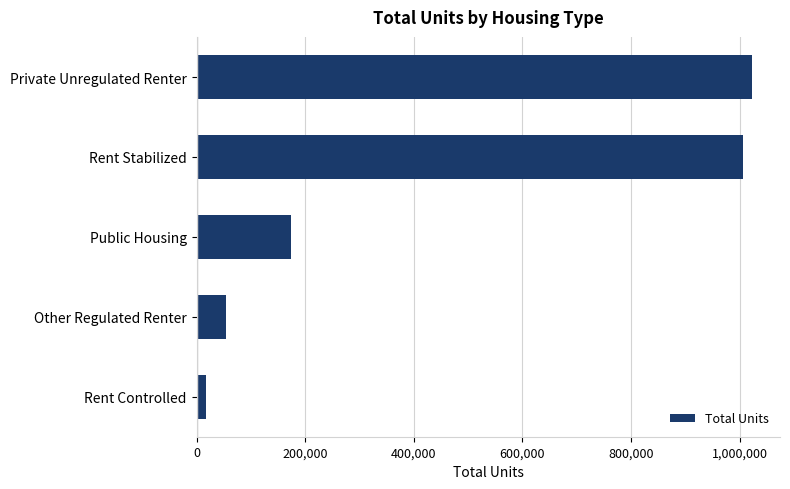

Read the value at Rent Stabilized.

1006000